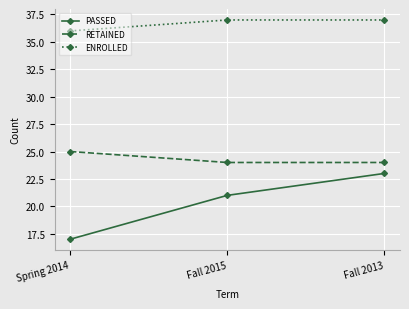

What is the difference between the maximum and second lowest values in the PASSED series?

2